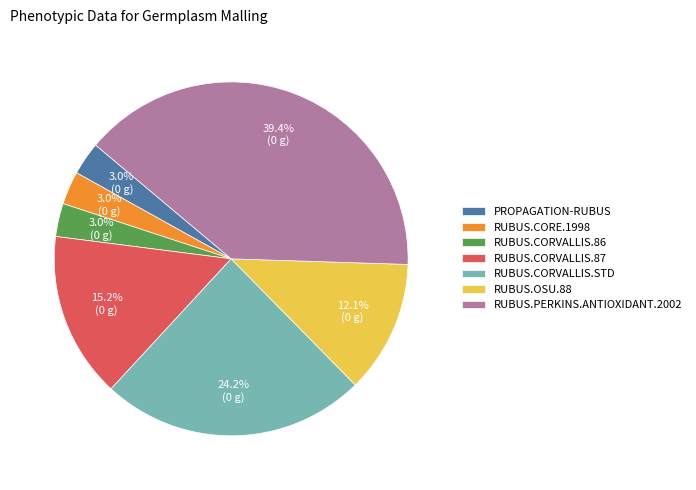

What percentage is NOT represented by RUBUS.CORVALLIS.87?

84.8%